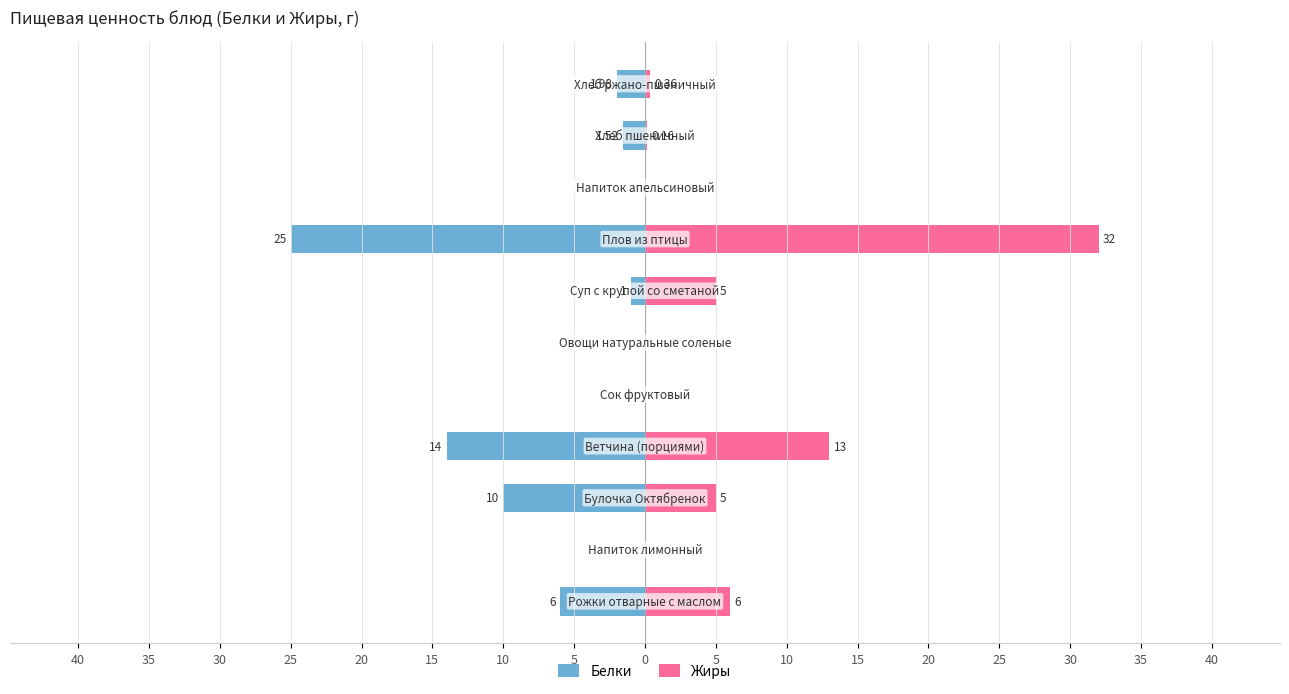

What is the difference between the highest and lowest values at 10?

6.0